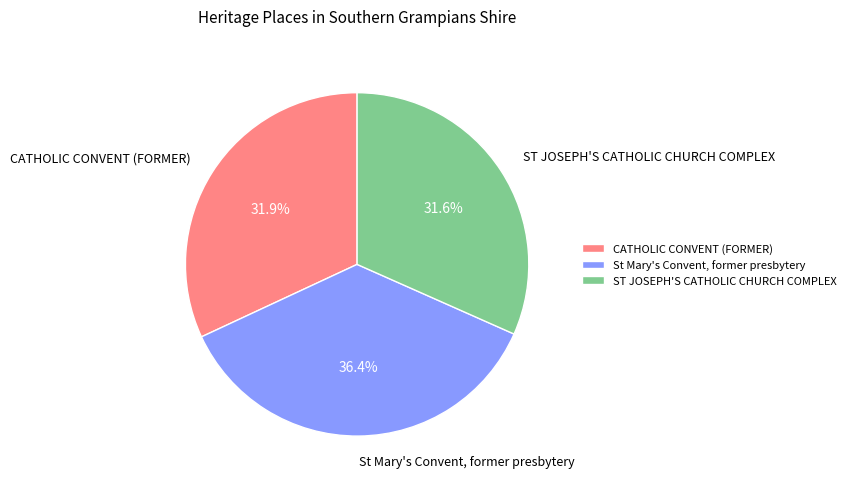

What is the ratio of the value at CATHOLIC CONVENT (FORMER) to the value at St Mary's Convent, former presbytery?

0.9